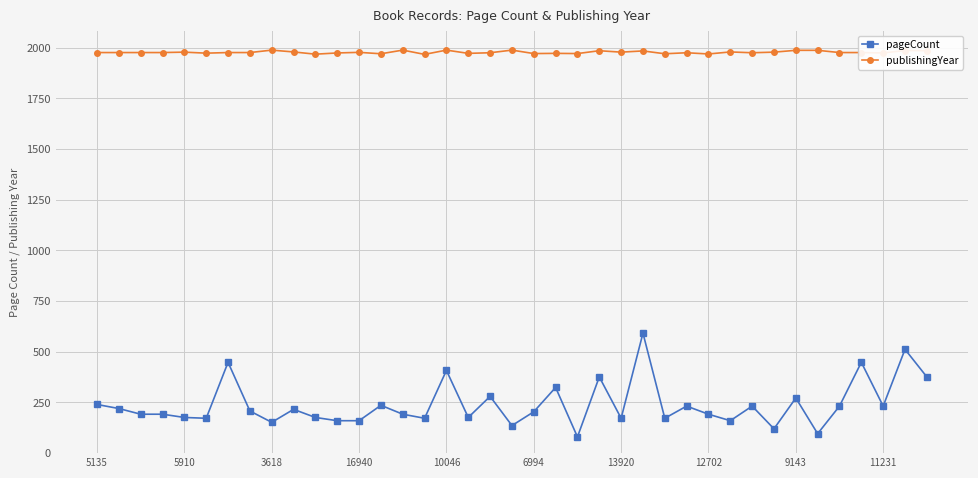

What is the average value of the pageCount series?

239